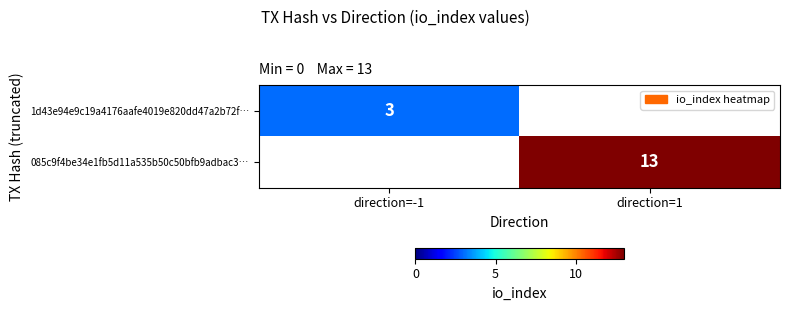

True or false: 085c9f4be34e1fb5d11a535b50c50bfb9adbac3… has a value of 13 at direction=1.

True